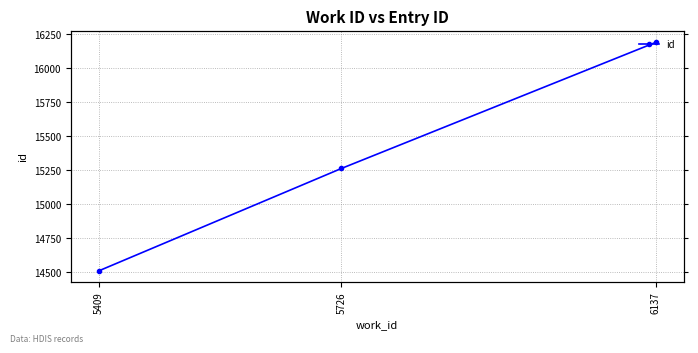

Is it true that the value at 6137 is 16190?

True